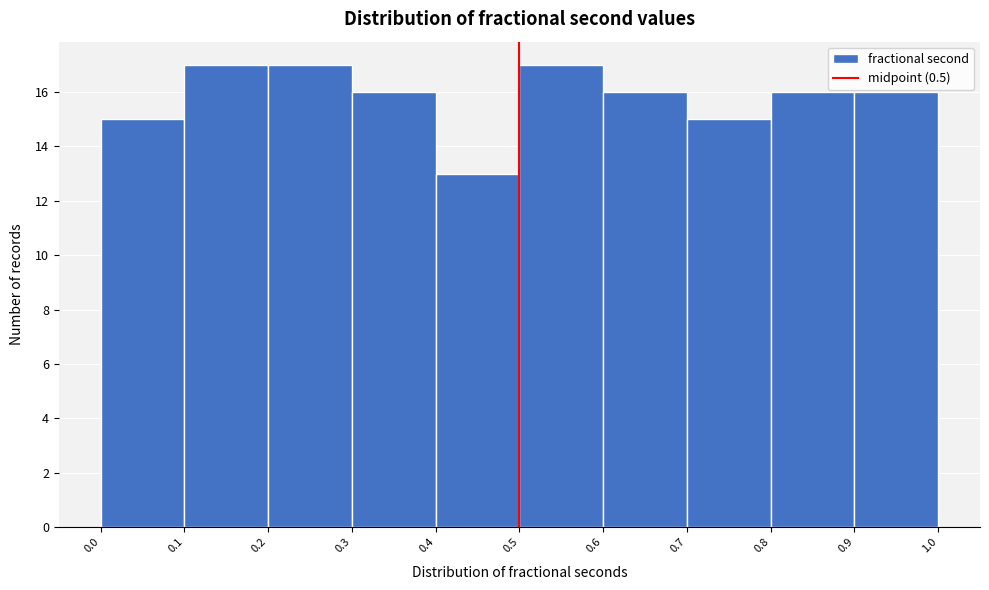

Reading left to right, transcribe this chart: for each bar, give the range it covers on the x-axis and its height. The values are not printed on the chart, so give them approximately, as read against the axis.

0.0 to 0.1: 15
0.1 to 0.2: 17
0.2 to 0.3: 17
0.3 to 0.4: 16
0.4 to 0.5: 13
0.5 to 0.6: 17
0.6 to 0.7: 16
0.7 to 0.8: 15
0.8 to 0.9: 16
0.9 to 1.0: 16